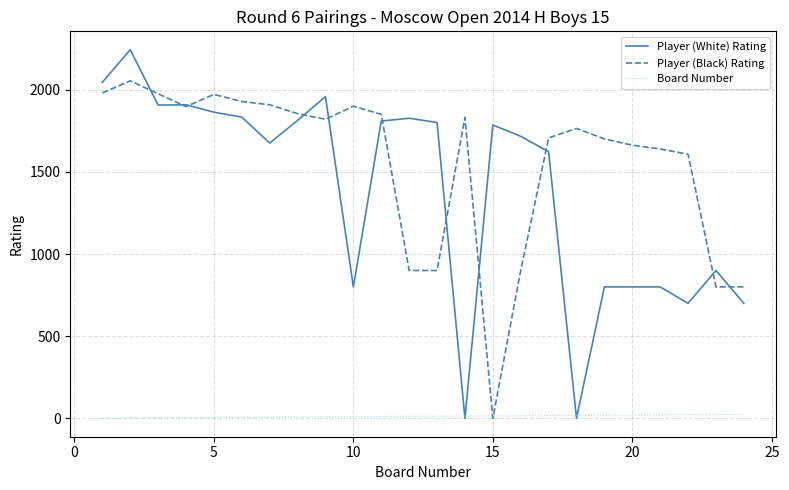

List the series in order of their peak value, highest first.

Player (White) Rating, Player (Black) Rating, Board Number